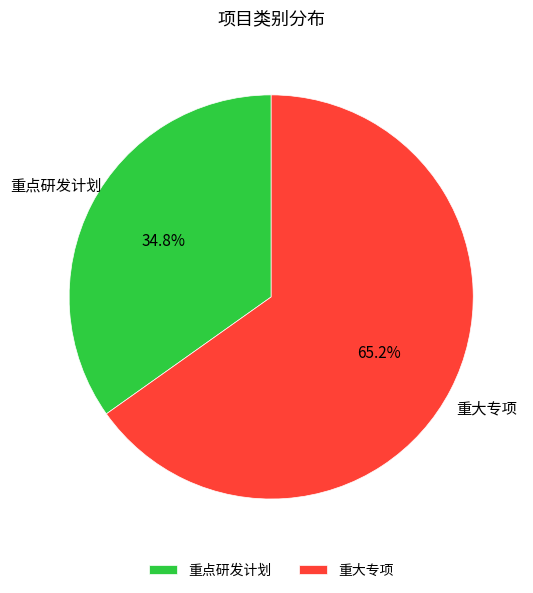

What is the majority slice?

重大专项